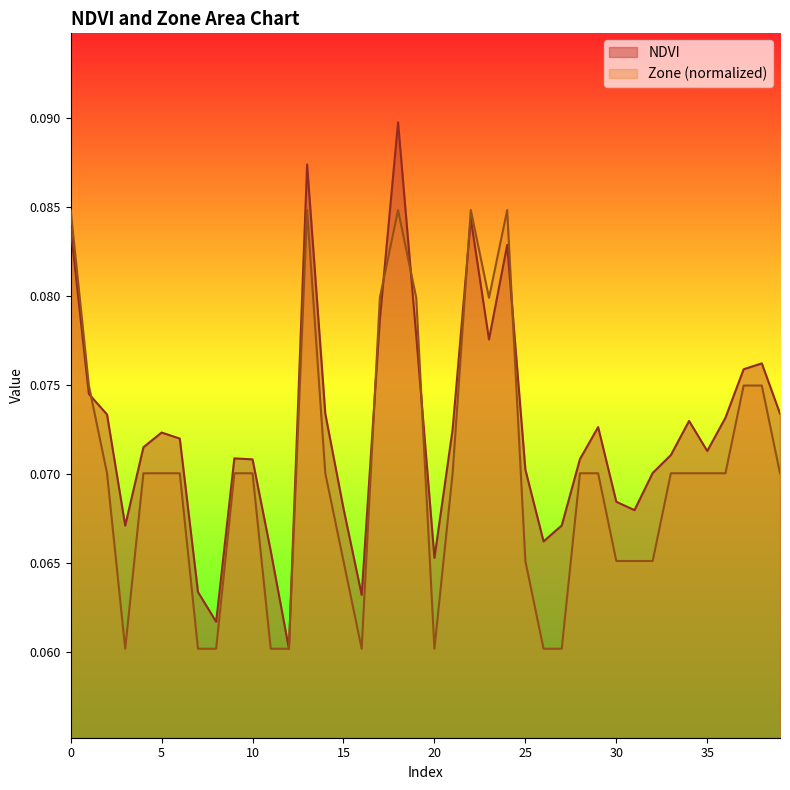

At how many categories does at least one series exceed 0?

40